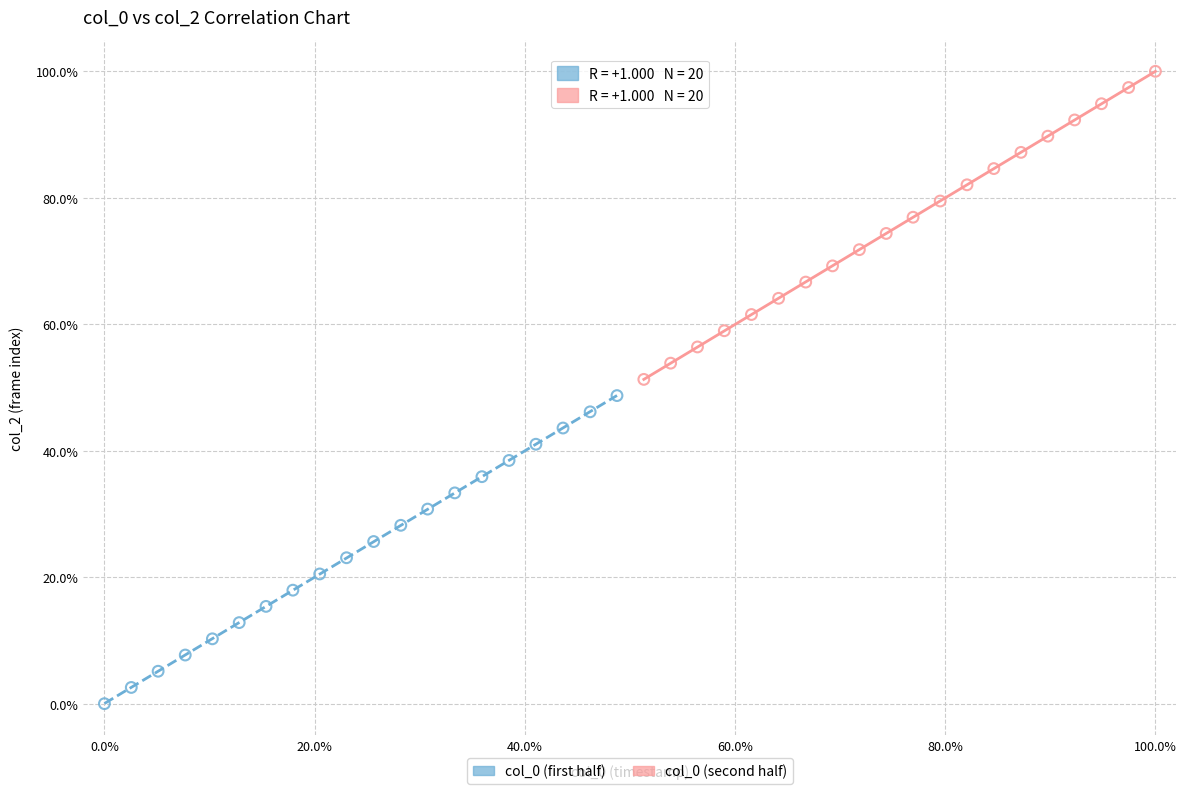

Which series contains the lowest Y value?

col_0 (first half)